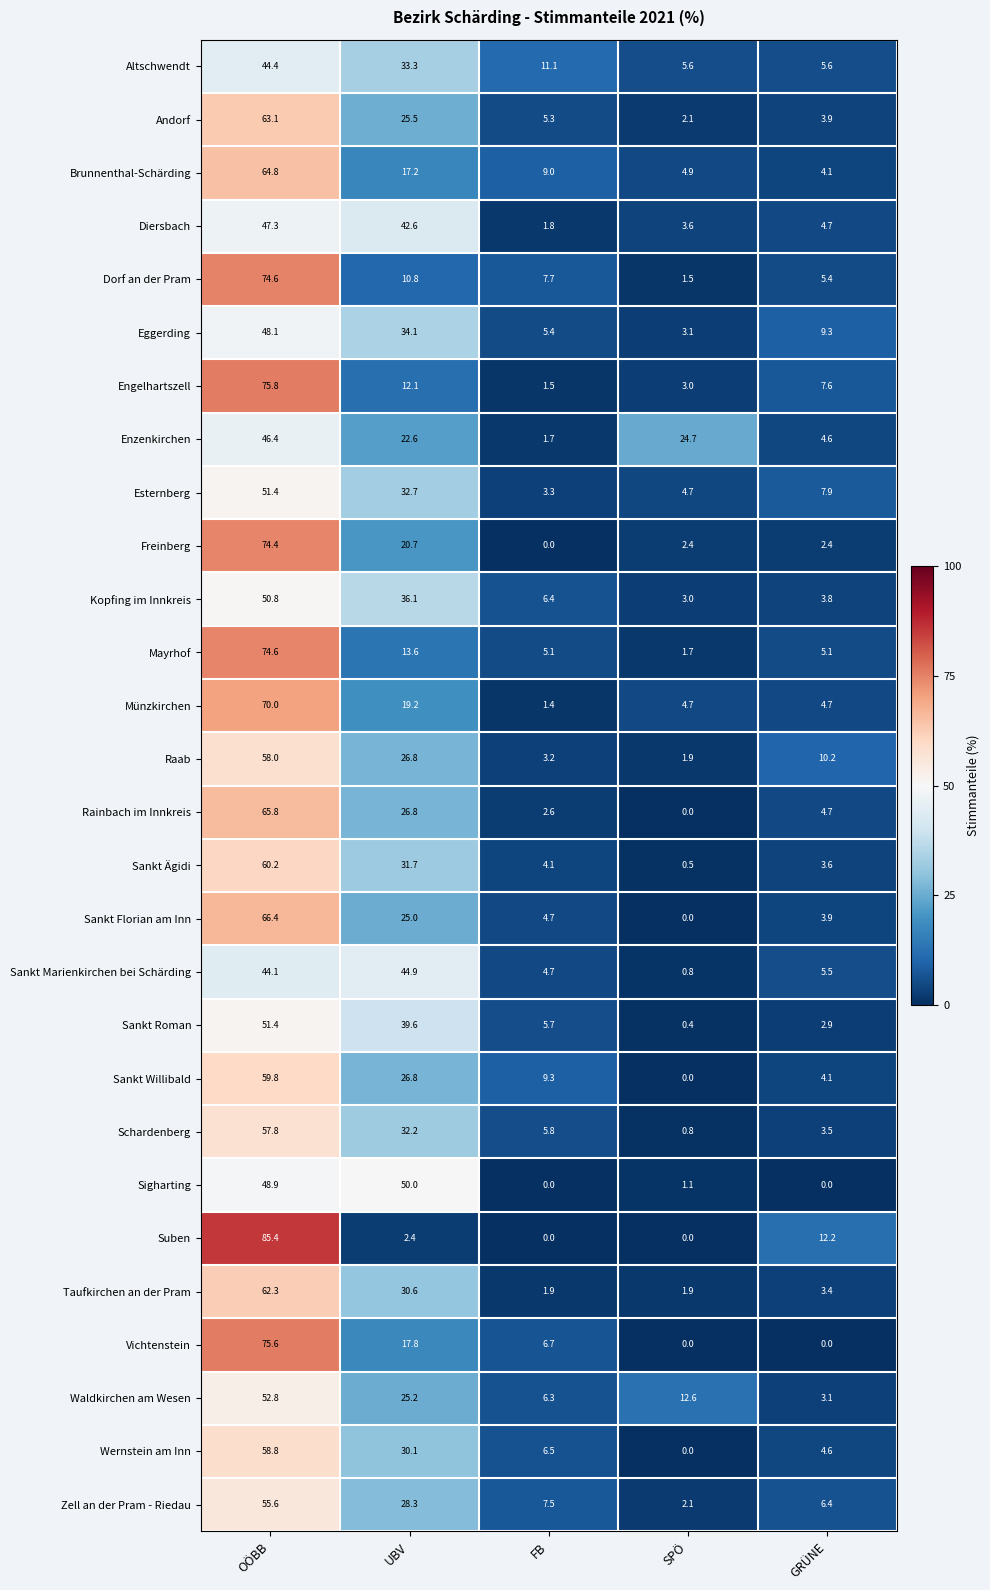

Is the value of Wernstein am Inn at OÖBB greater than the value of Vichtenstein at UBV?

Yes